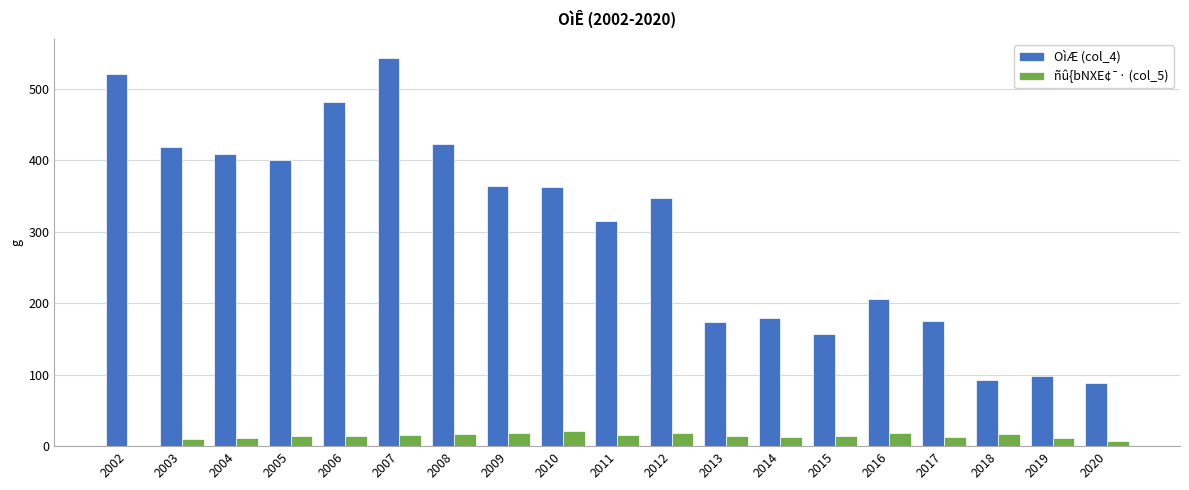

Which series has the largest total across all categories?

OìÆ (col_4)